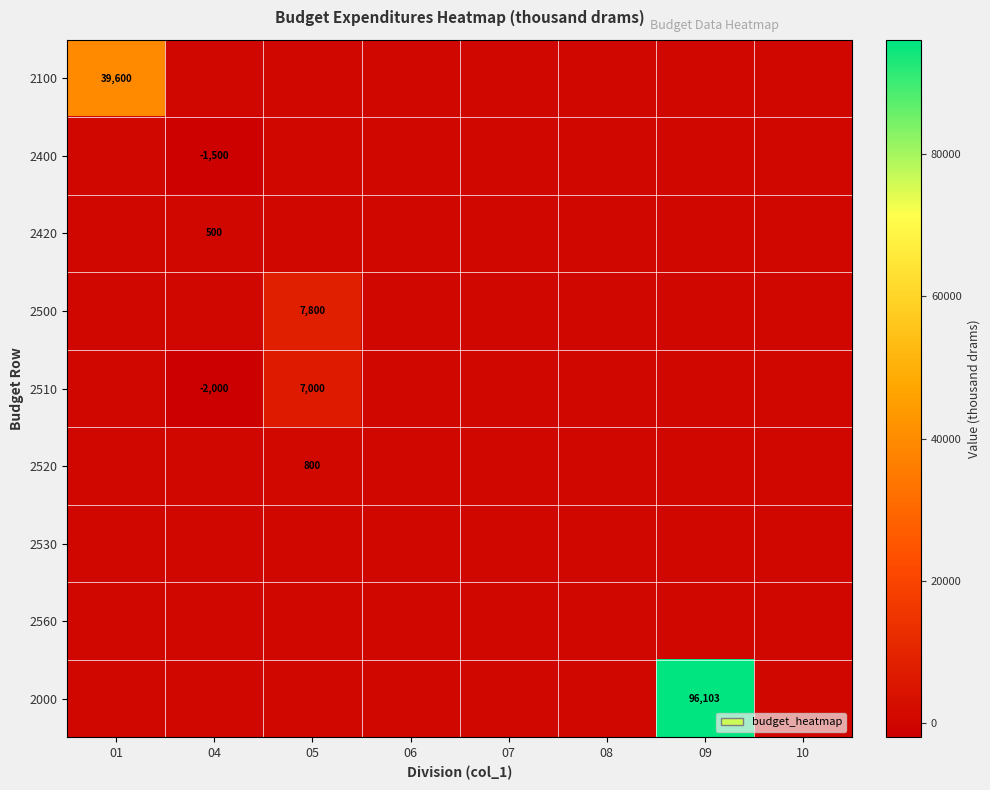

Is it true that 2520 equals 0 at 09?

True